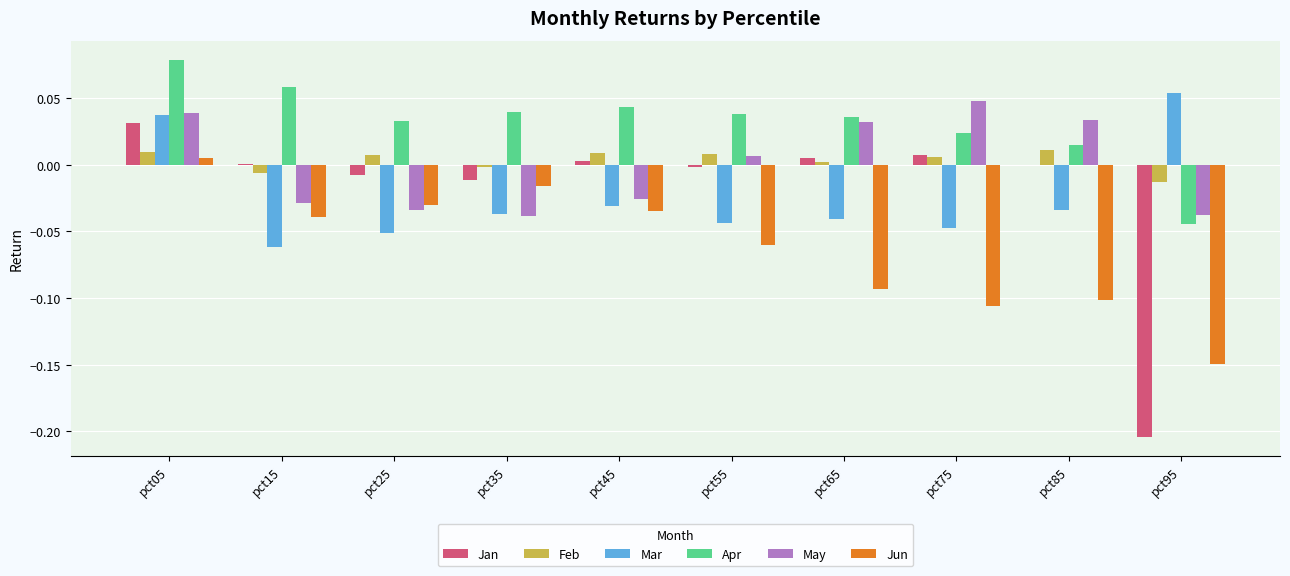

Which series changed the most between pct05 and pct45?

Mar